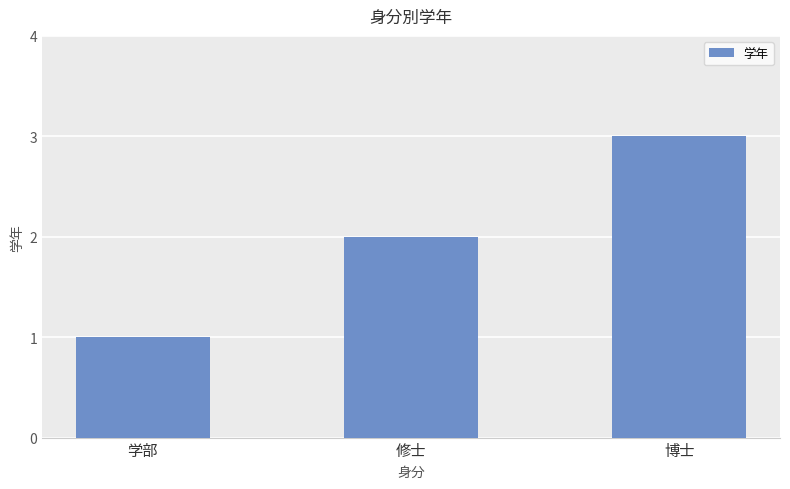

The value at 学部 is 1. True or false?

True